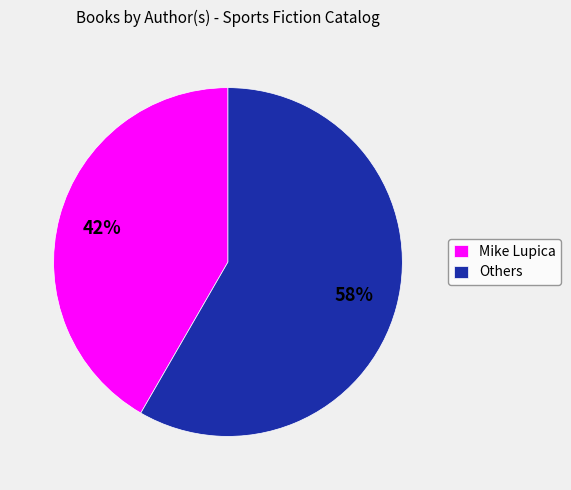

Do Others and Mike Lupica together represent more than half of the pie?

Yes